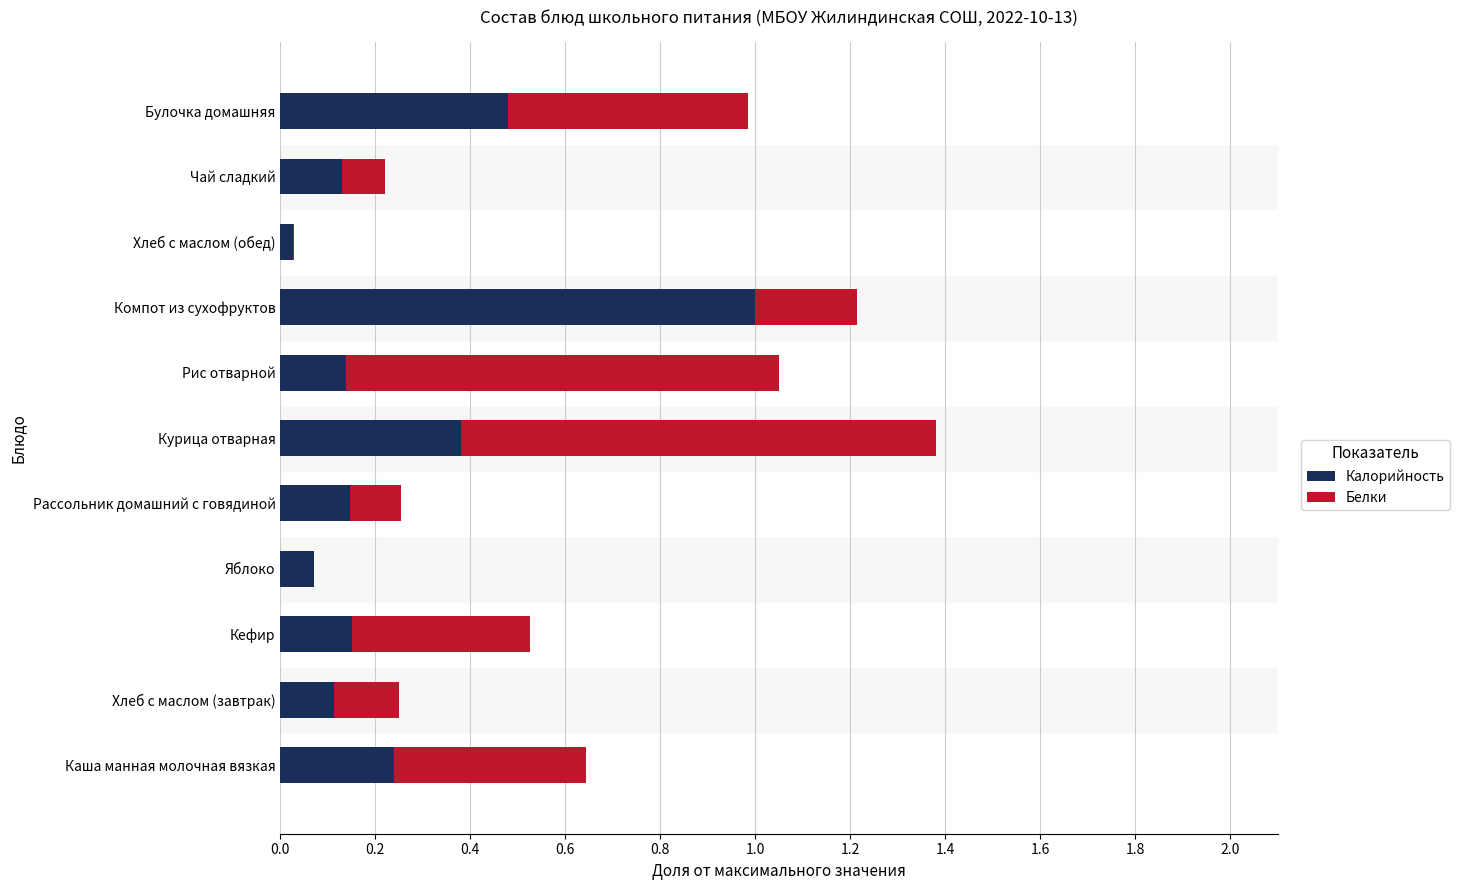

What is the sum of all Калорийность values?

2.9